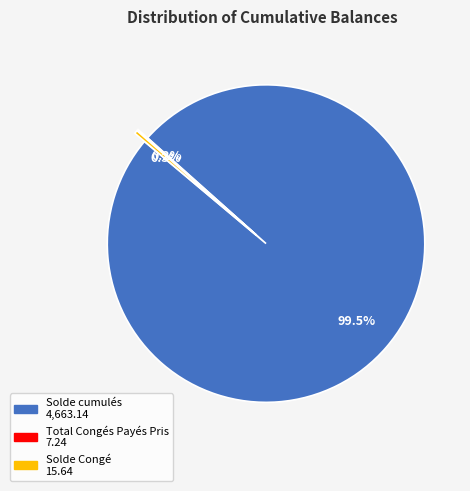

To the nearest percent, what is the difference between the Solde Congé and Solde cumulés slice percentages?

99%